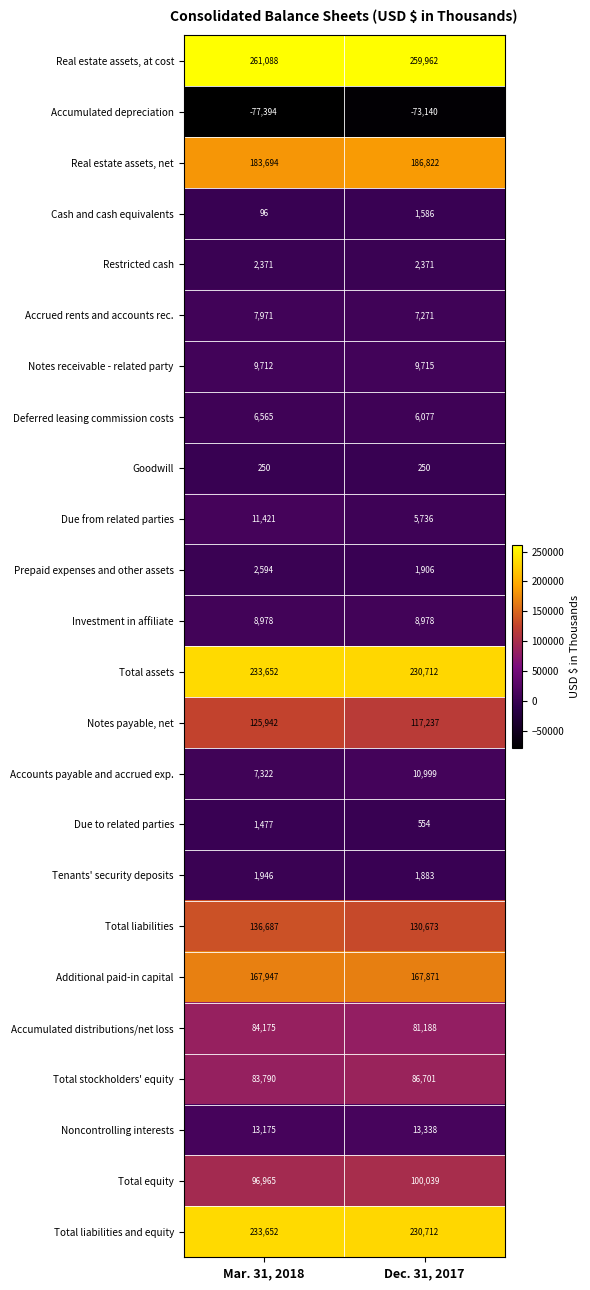

What is the greatest value displayed?

261088